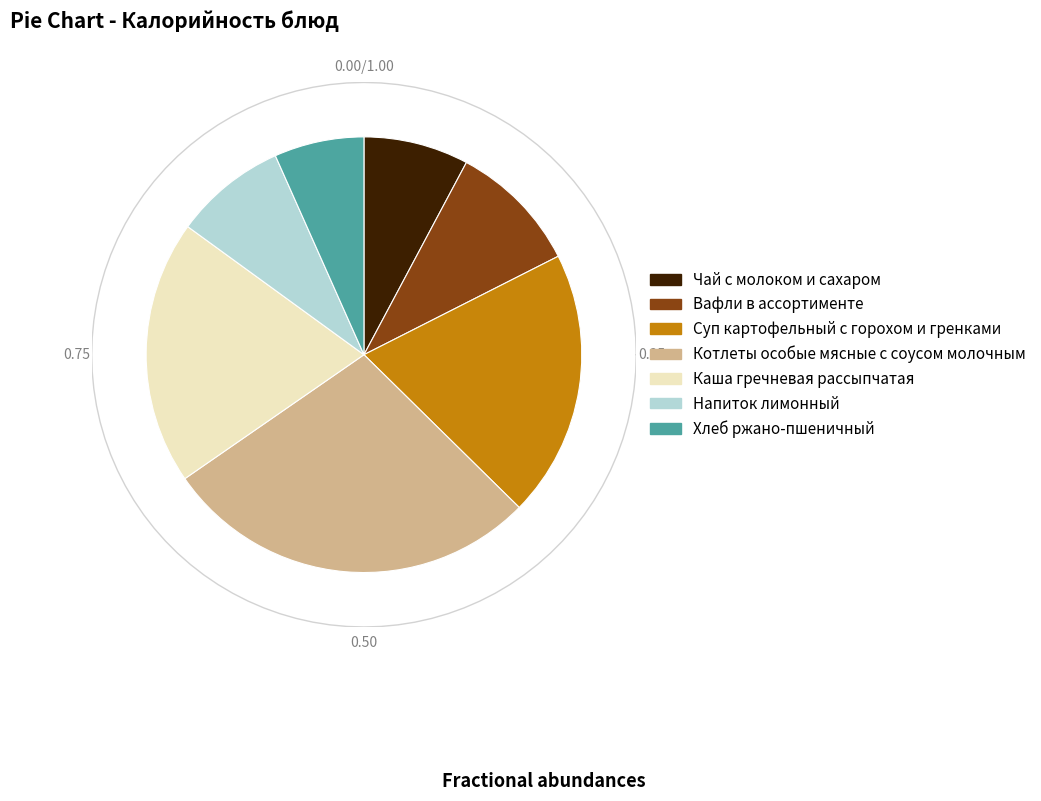

Does any single category account for the majority?

No